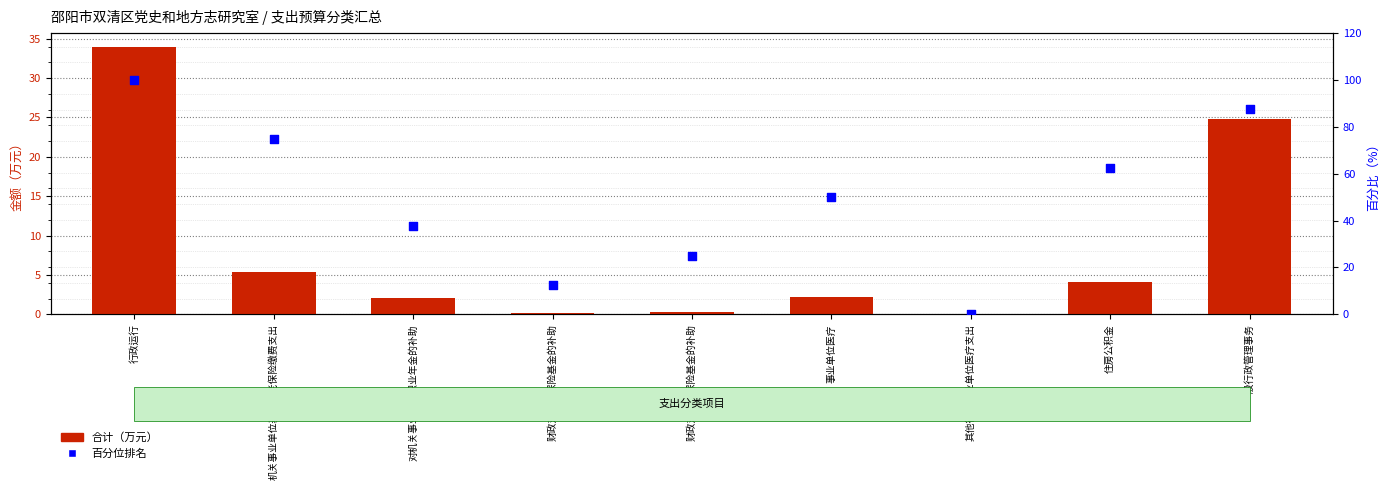

What are all the series names shown in the legend?

合计（万元）, 百分位排名